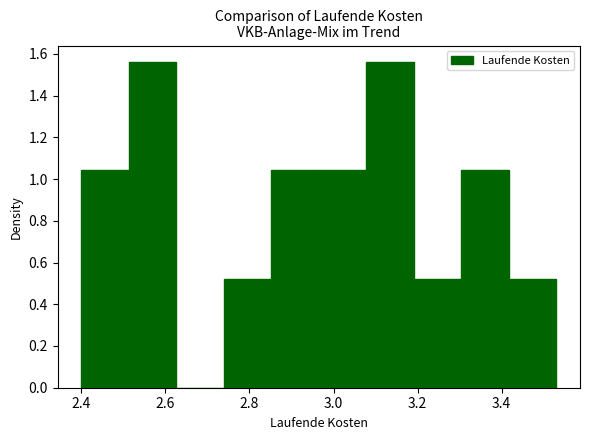

Reading left to right, list every bar in this chart as the range it spans on the x-axis followed by its height. Neither the bar edges nor the heights are printed on the chart, so give them approximately, as read against the axes.

2.40 to 2.52: 1.04
2.52 to 2.62: 1.56
2.62 to 2.74: 0
2.74 to 2.86: 0.52
2.86 to 2.96: 1.04
2.96 to 3.08: 1.04
3.08 to 3.20: 1.56
3.20 to 3.30: 0.52
3.30 to 3.42: 1.04
3.42 to 3.54: 0.52